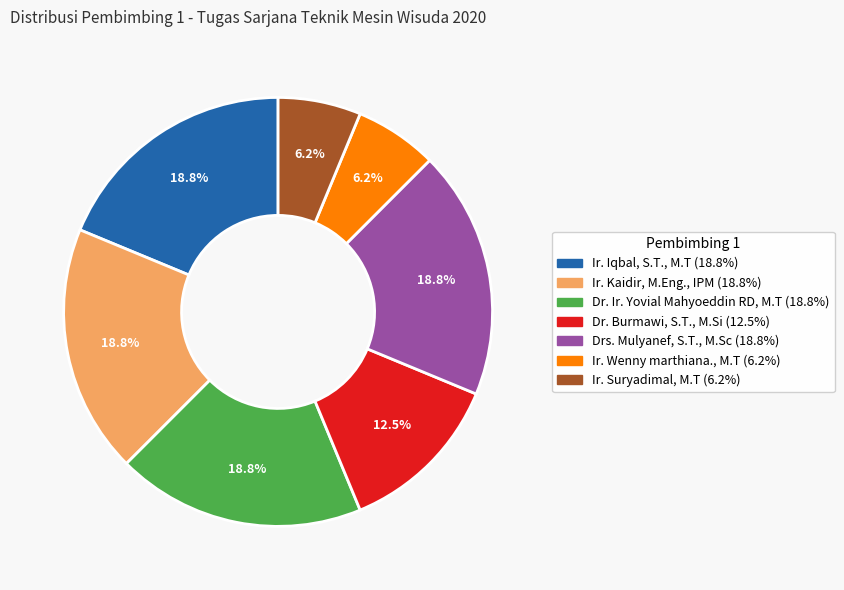

What is the ratio of the value at Dr. Burmawi, S.T., M.Si to the value at Dr. Ir. Yovial Mahyoeddin RD, M.T?

0.7